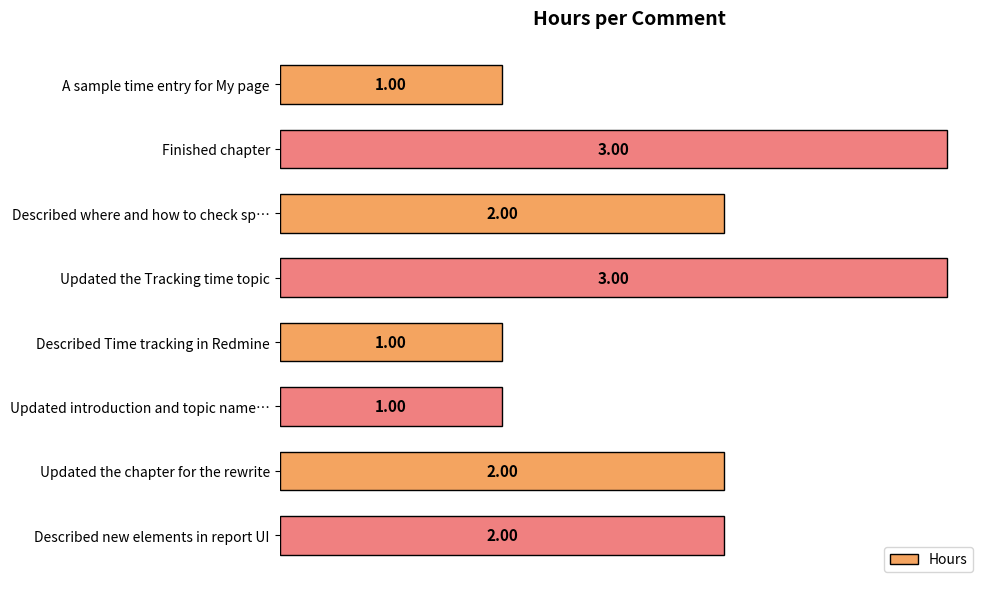

What is the ratio of the value at Described Time tracking in Redmine to the value at Updated introduction and topic name…?

1.0